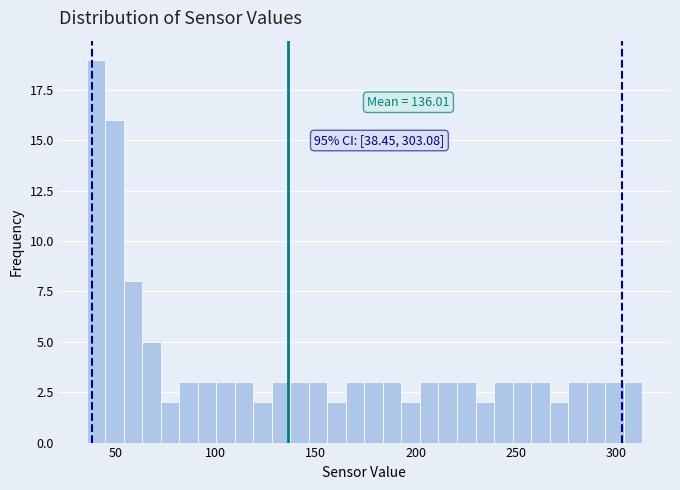

Around what value on the x-axis is the tallest bar? Give the approximate position of its centre, as read against the axis.

40